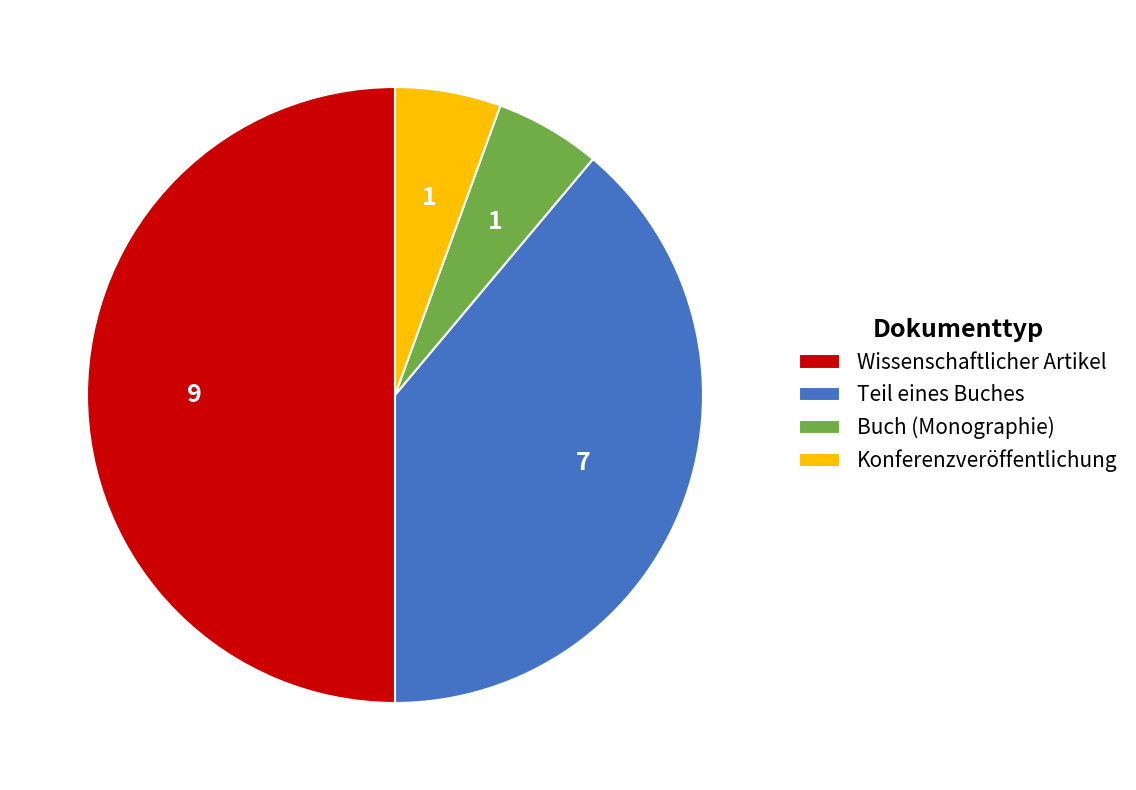

How many slices are in this pie chart?

4